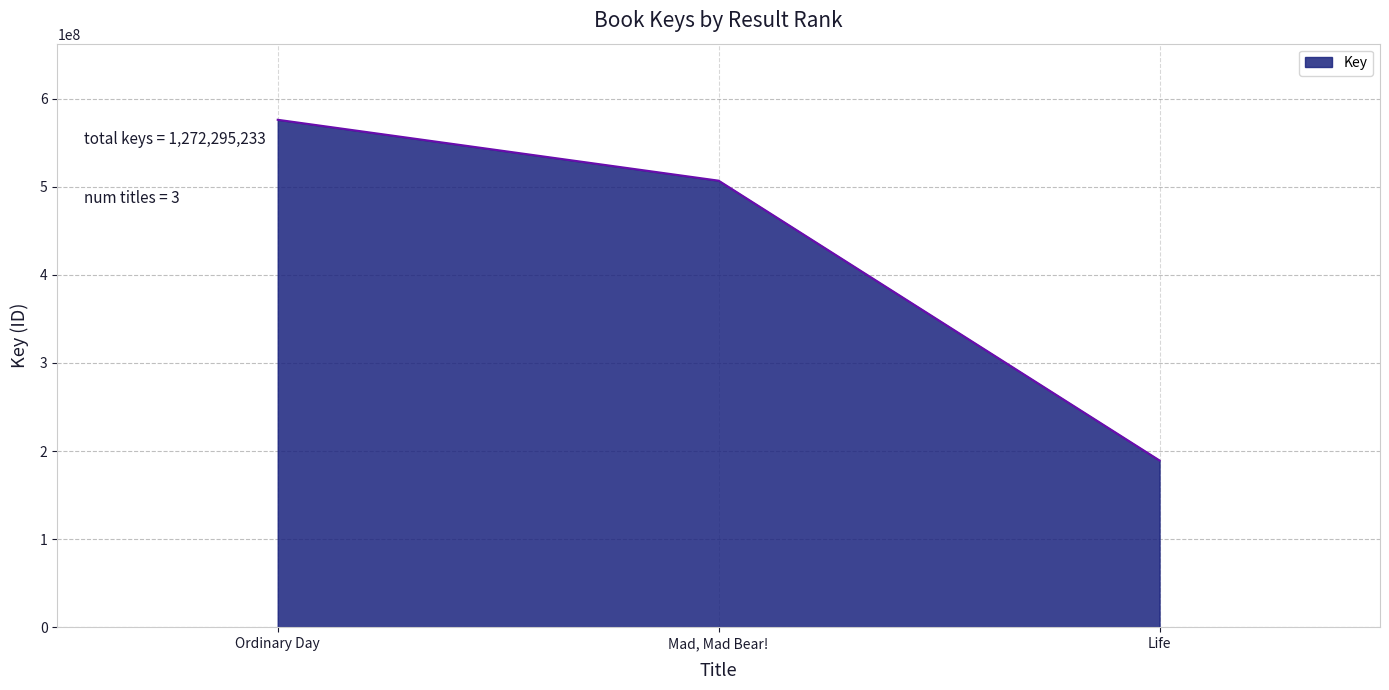

What is the difference between the values at Life and Ordinary Day?

386820981